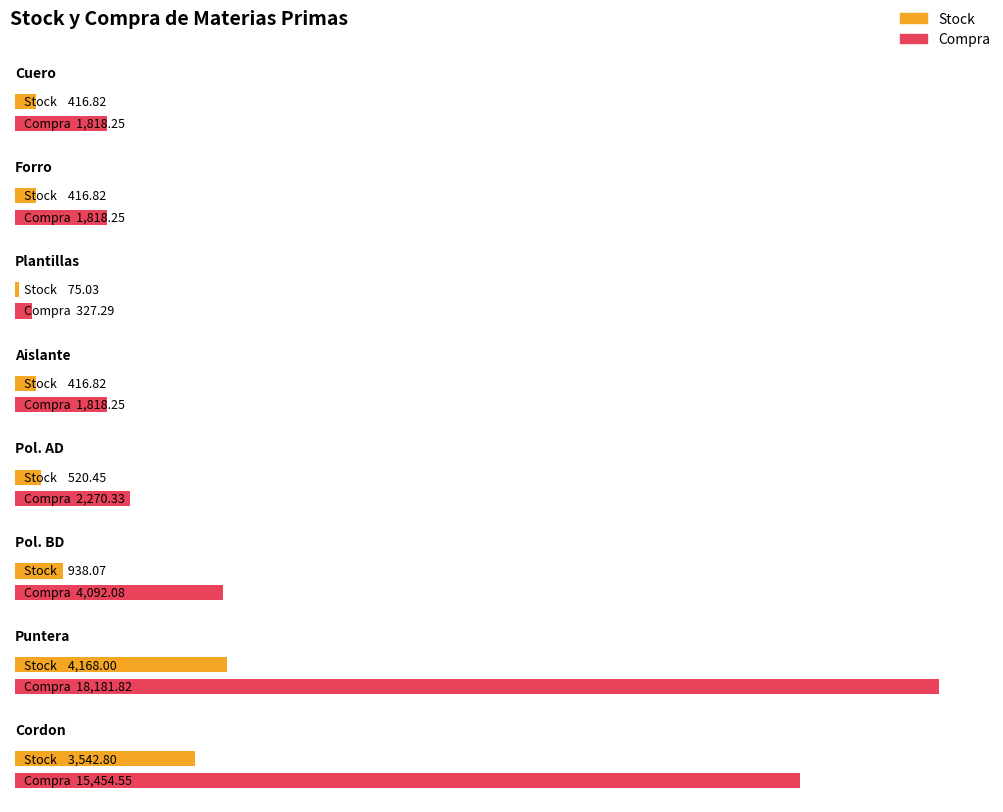

True or false: Stock has a value of 416.8 at Cuero.

True